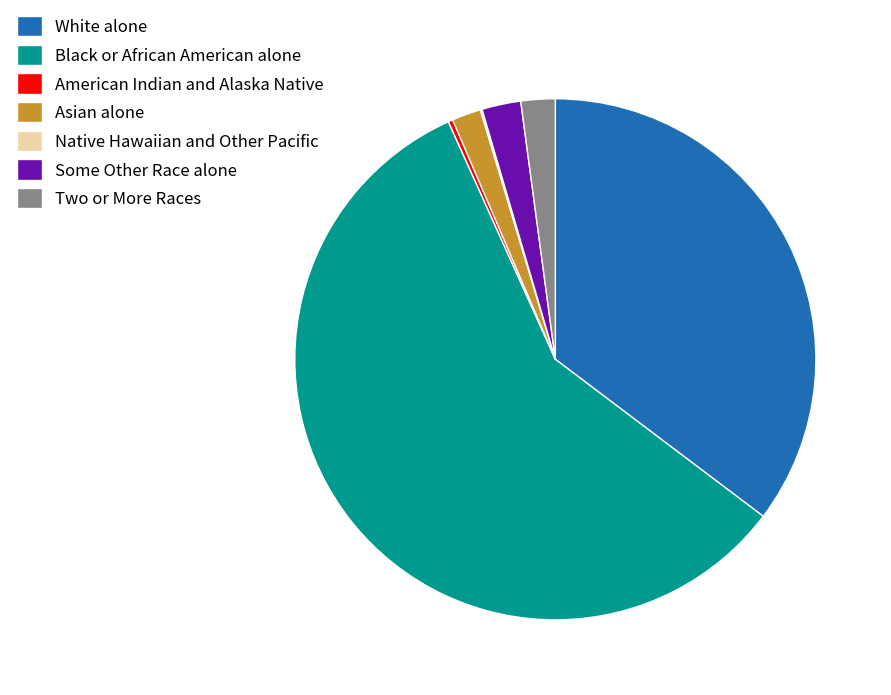

What is the largest slice in the pie chart?

Black or African American alone